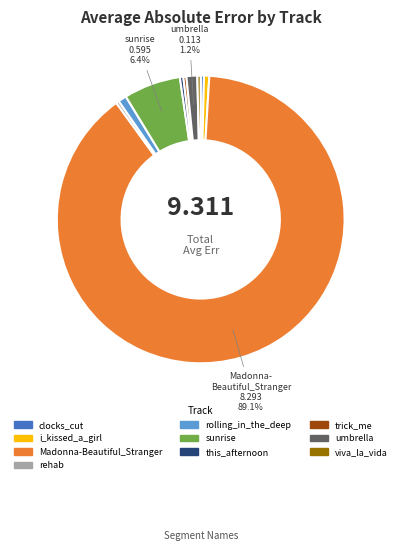

Is Madonna-Beautiful_Stranger the majority of the pie?

Yes